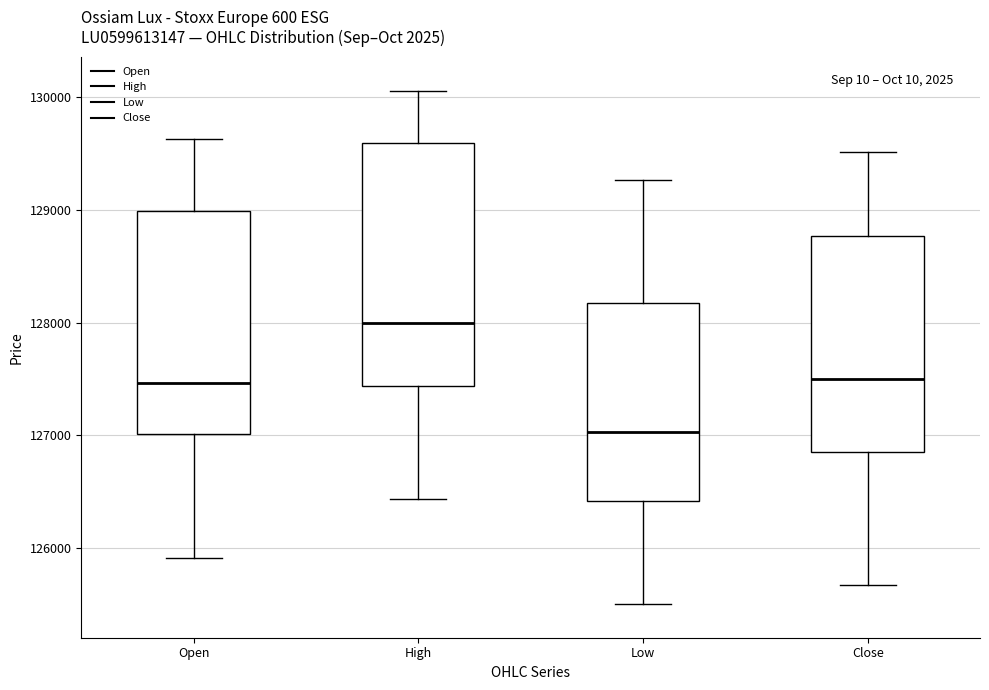

Which box has the lowest median line?

Low